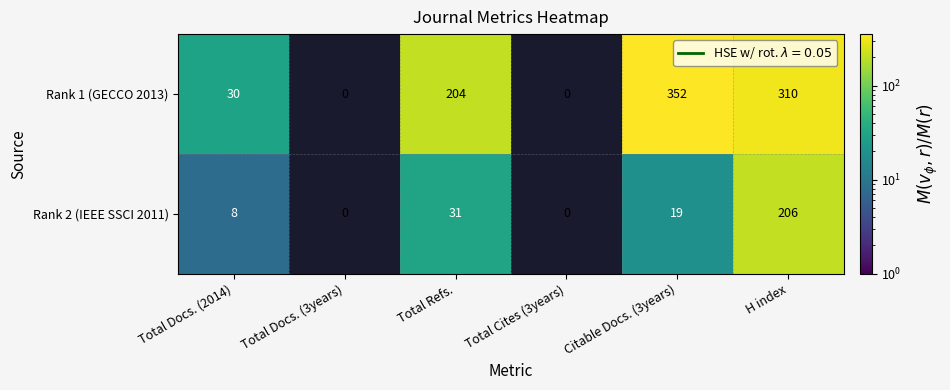

True or false: Rank 2 (IEEE SSCI 2011) has a value of 9 at Citable Docs. (3years).

False